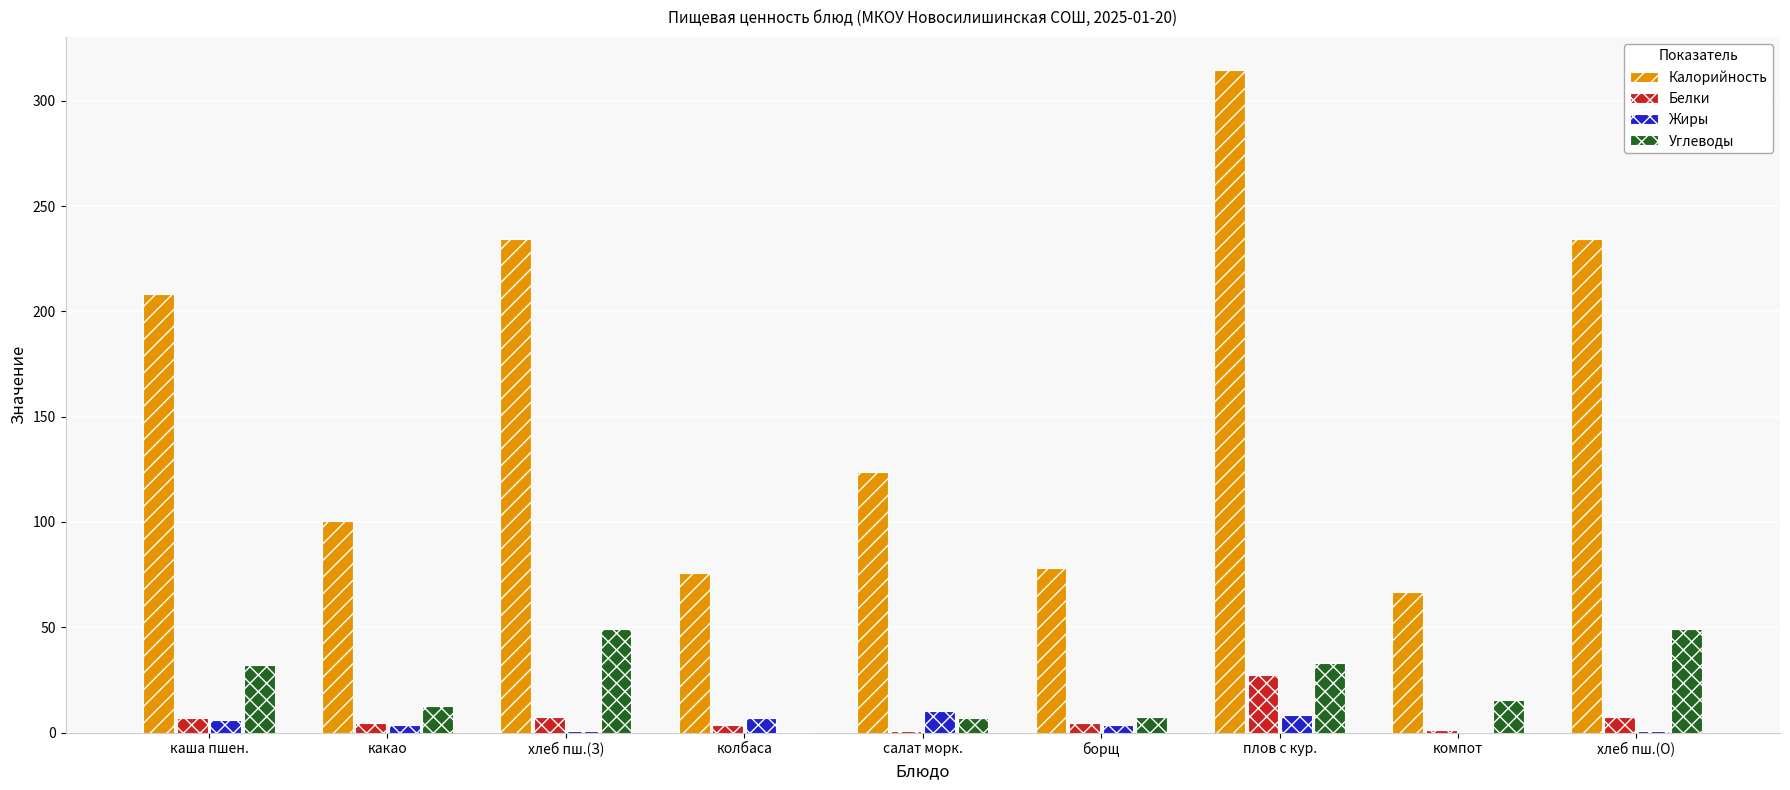

What is the highest value of the Жиры series?

10.2